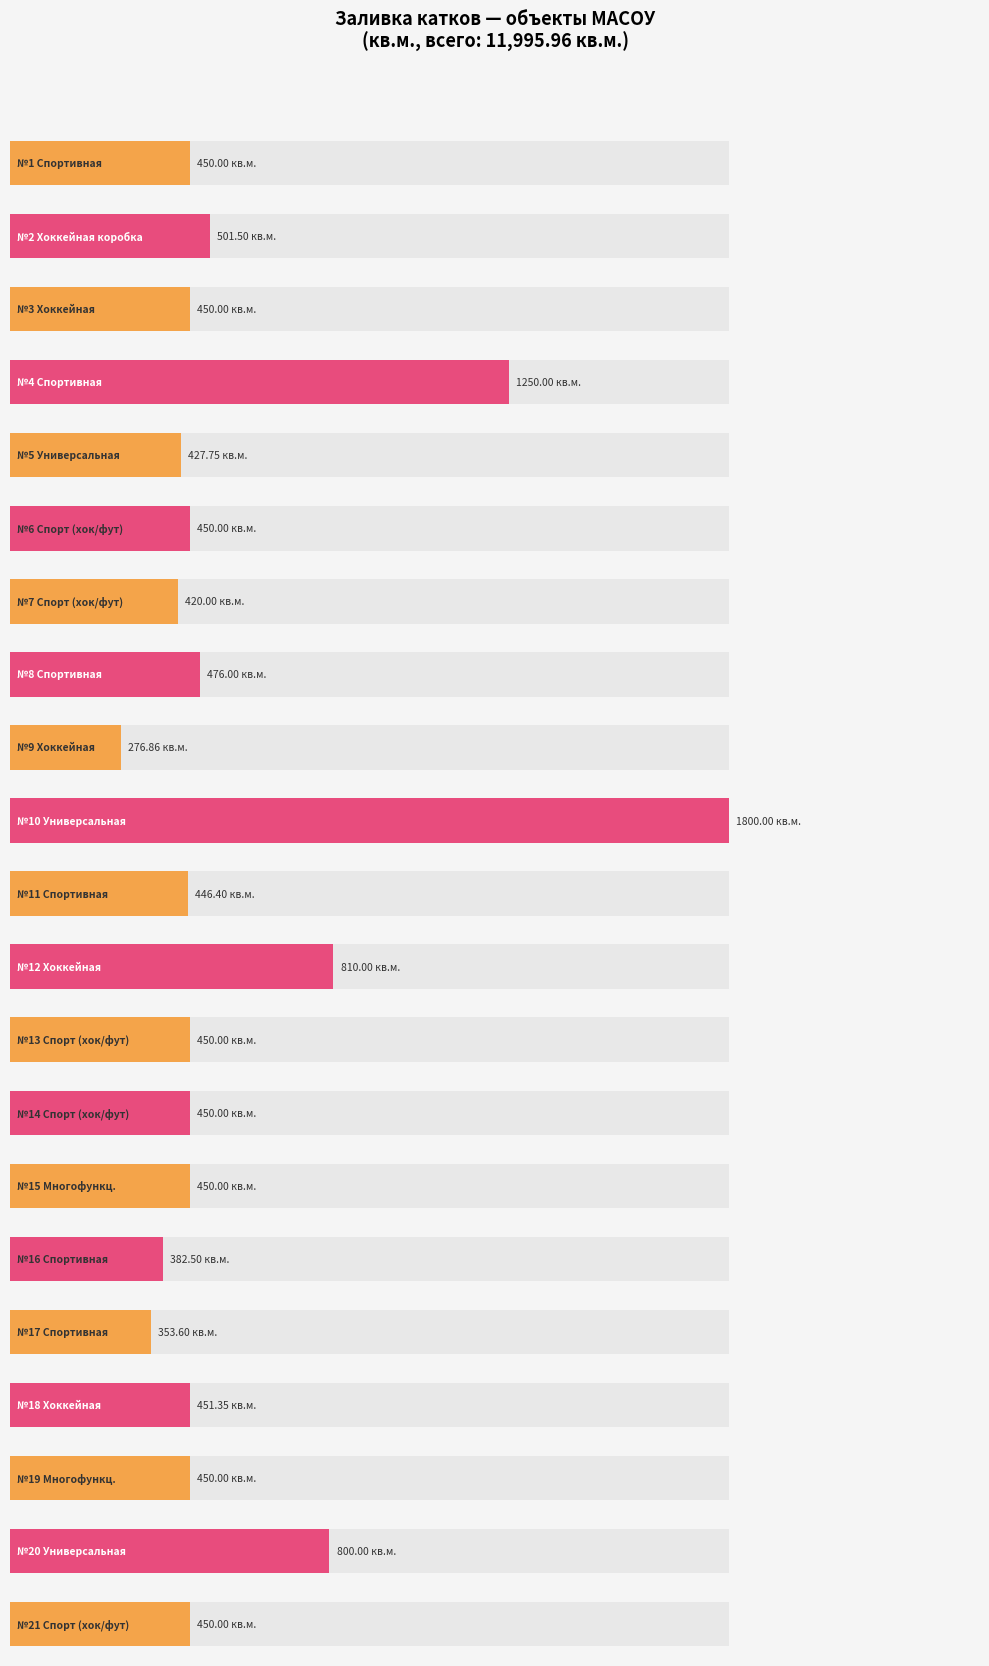

What is the sum of the values at 12 and 8?

1286.0